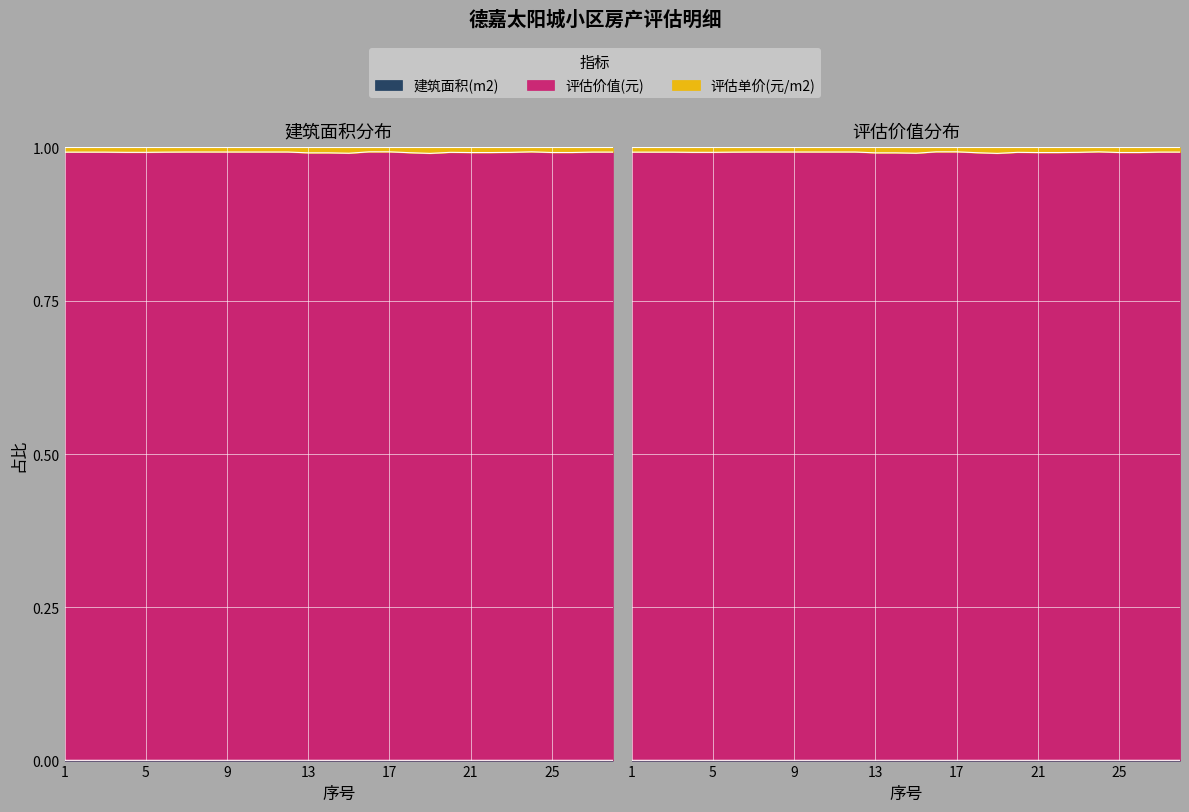

How many categories are shown in the chart?

28